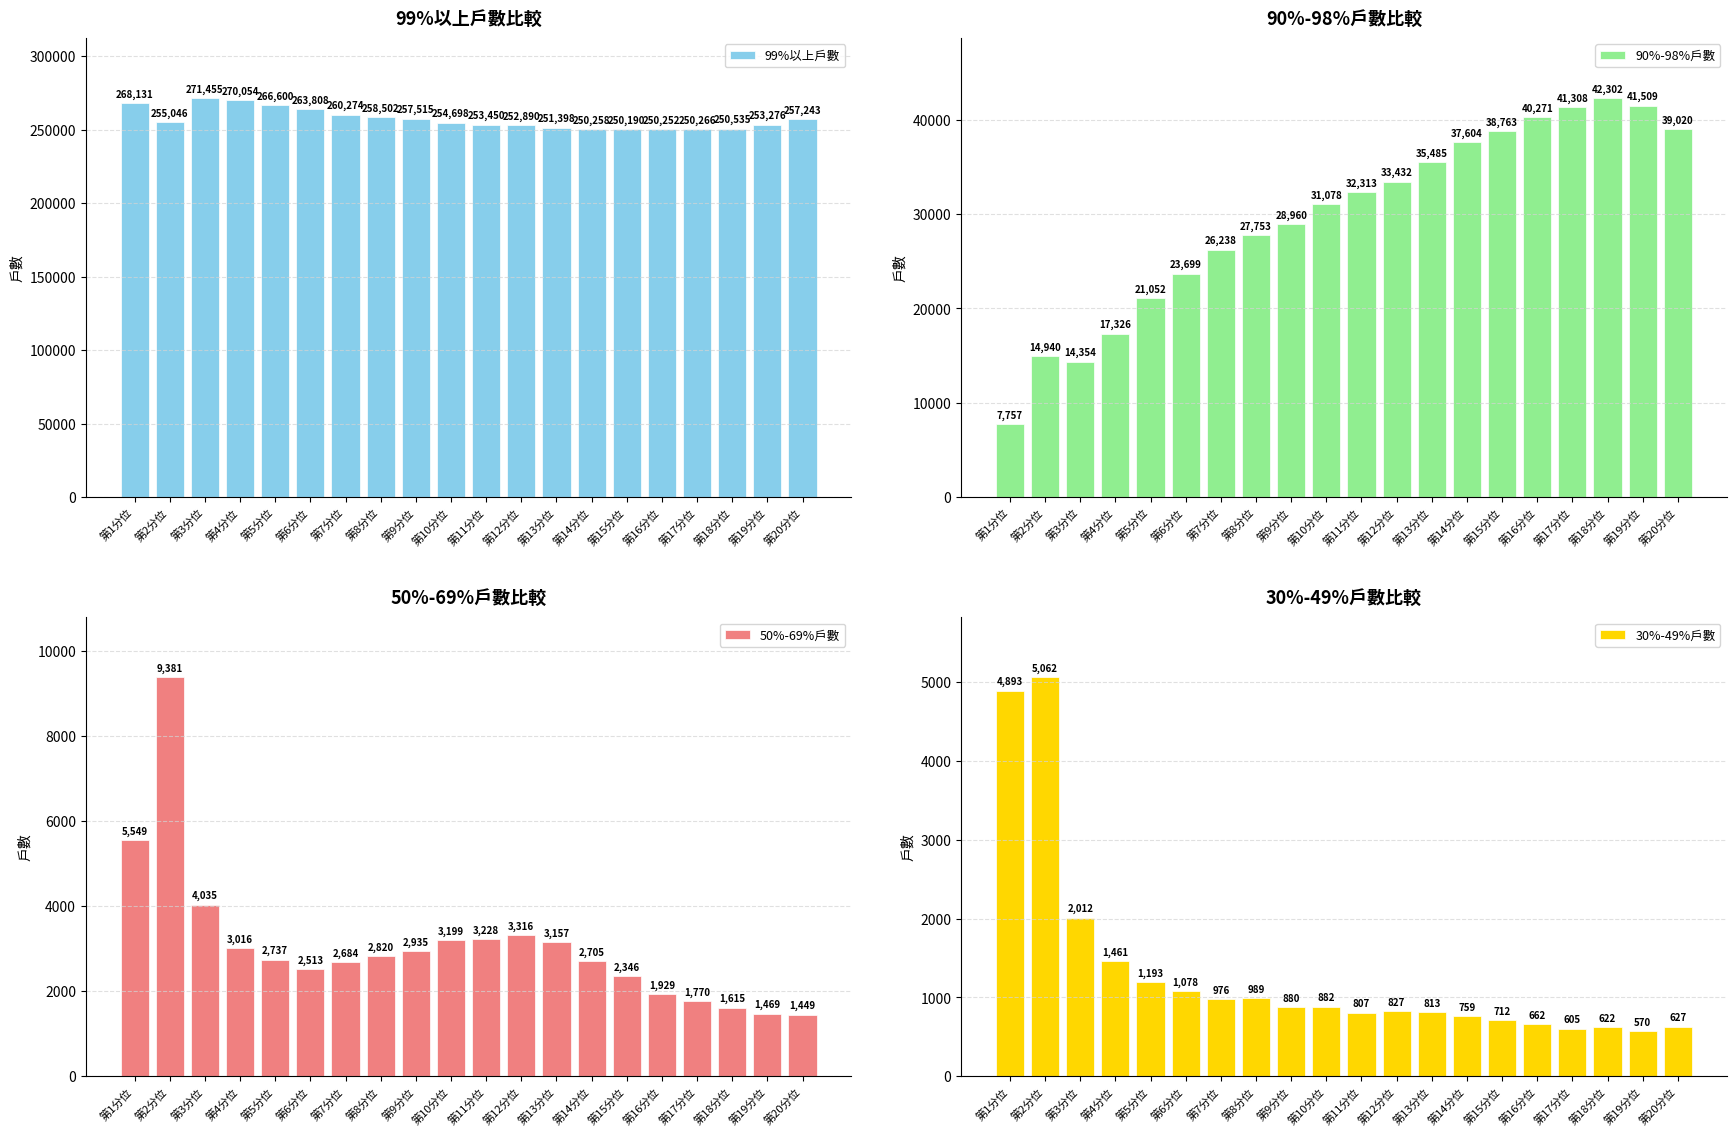

Does the chart contain stacked bars?

No